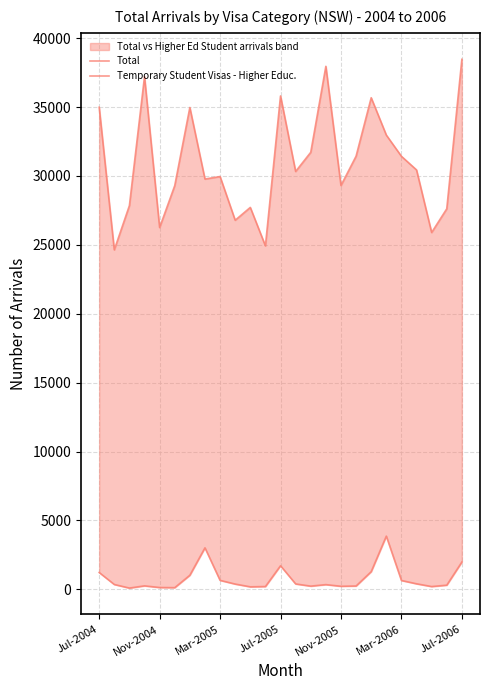

How many lines are shown in the chart?

2